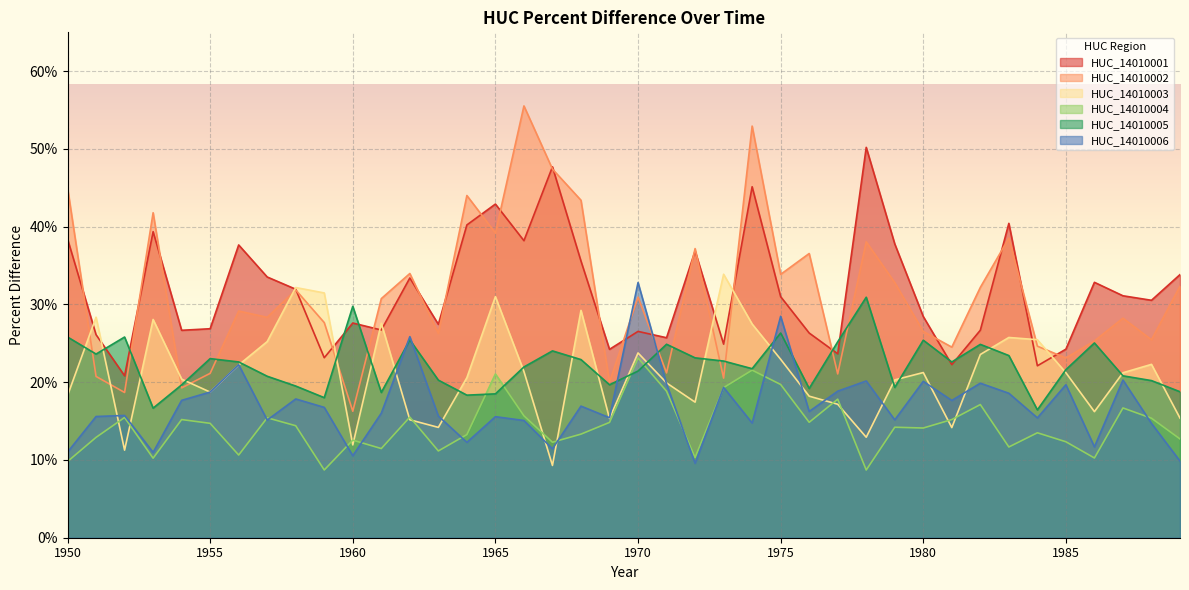

What is the sum of all HUC_14010001 values?

12.7